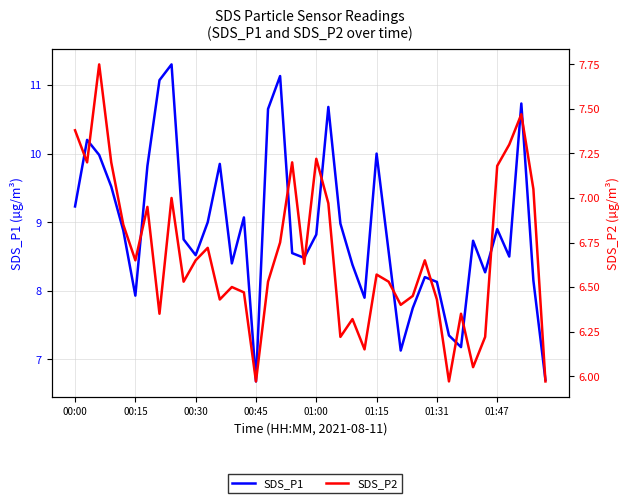

True or false: SDS_P1 and SDS_P2 cross at least once.

False